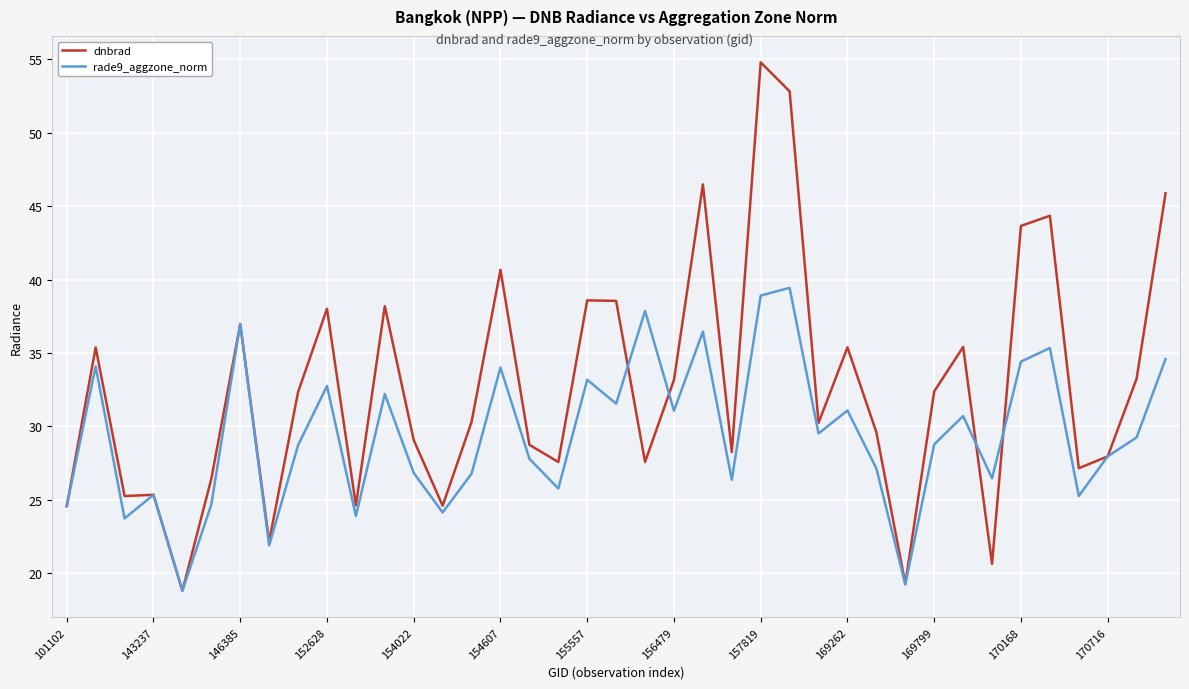

What is the highest value of the rade9_aggzone_norm series?

39.4